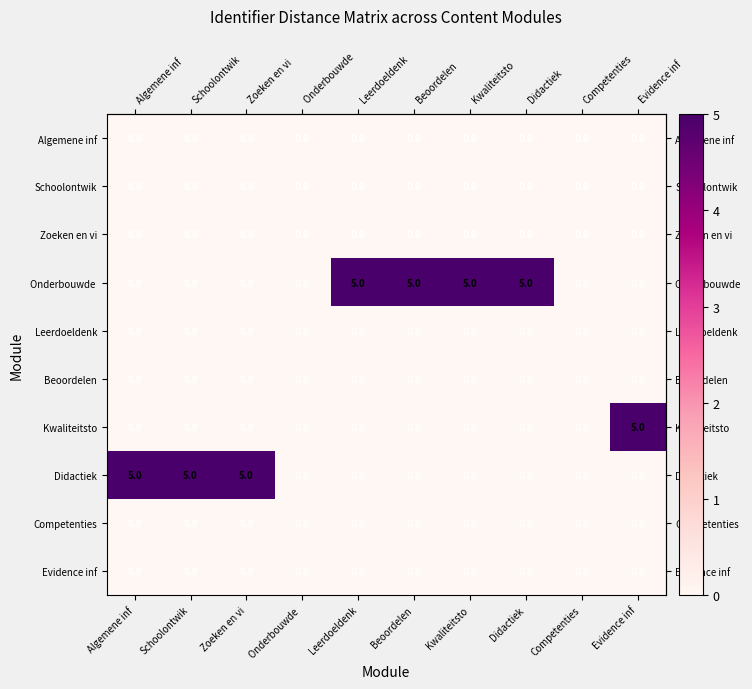

What is the spread (max minus min) of values at Evidence inf?

5